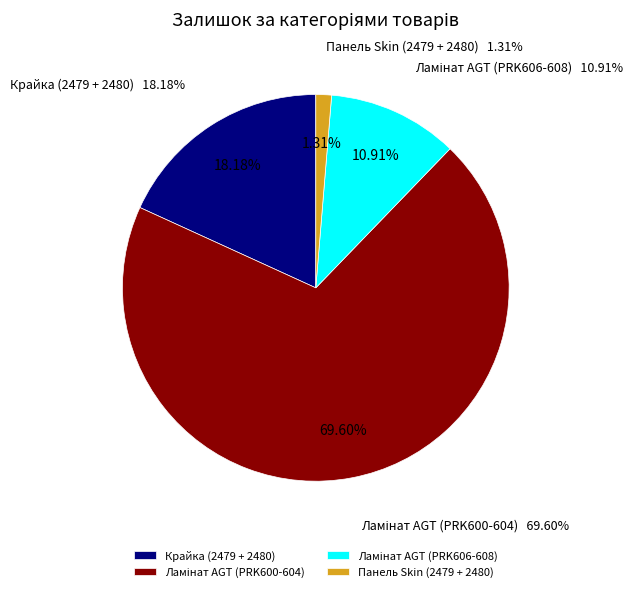

Approximately how many times larger is the value at Панель Skin 2479 AR compared to Ламінат AGT PRK607?

0.1